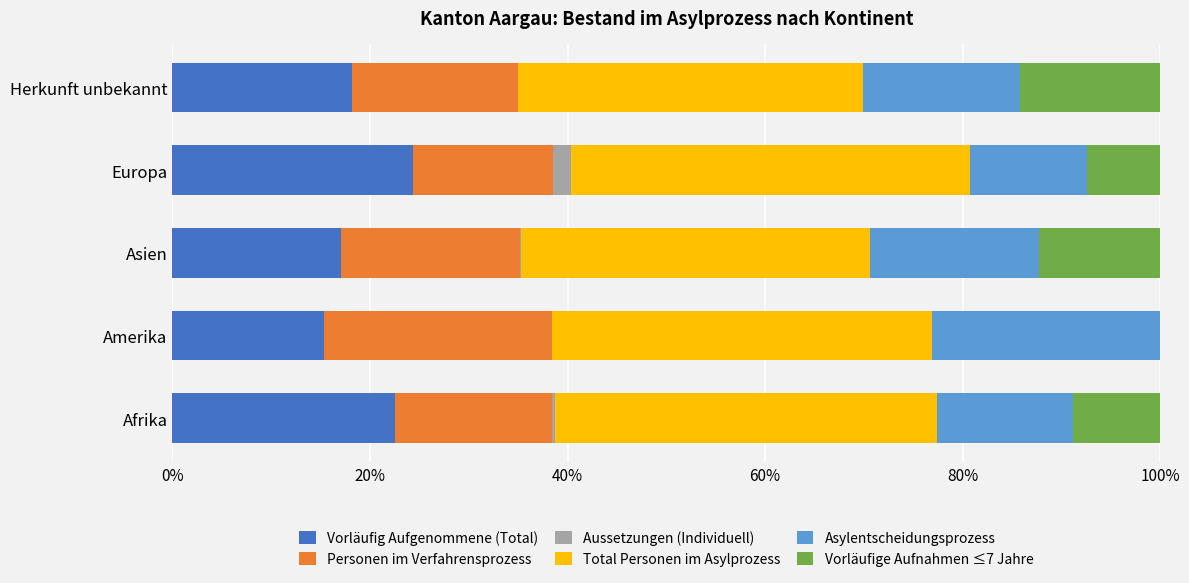

What is the highest value of the Vorläufig Aufgenommene (Total) series?

24.4